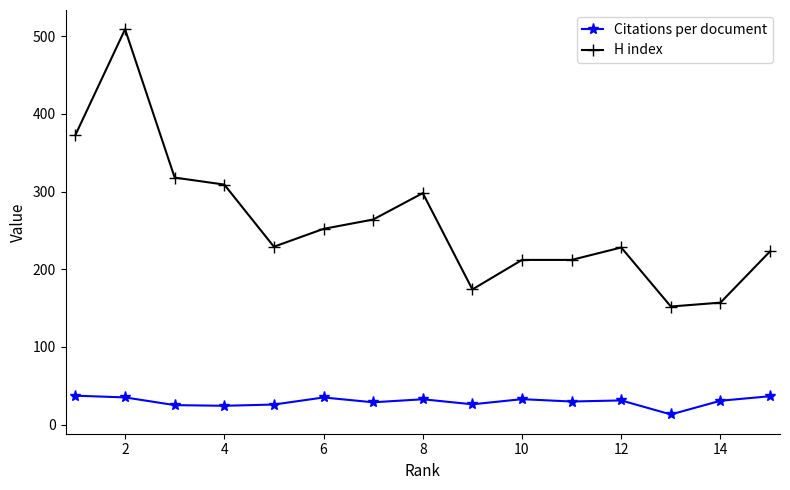

Which series has the widest spread of values?

H index